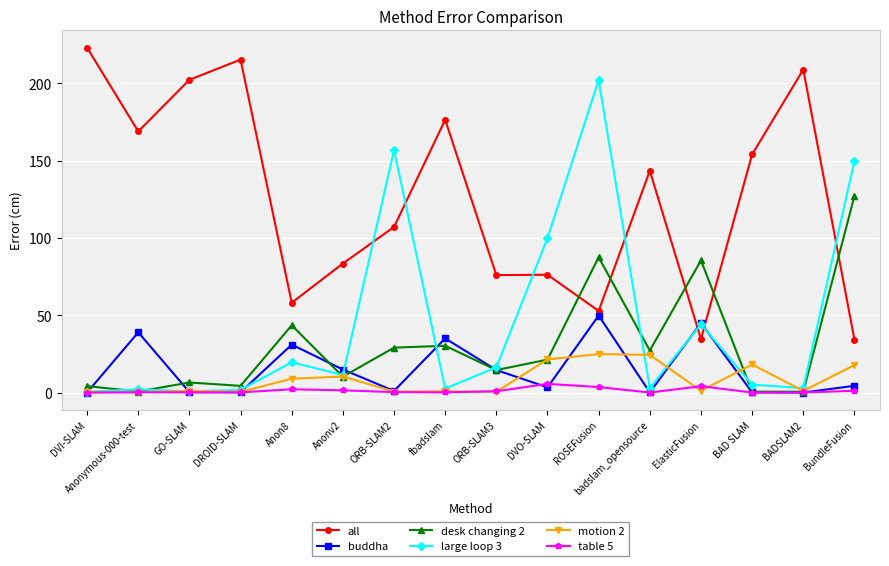

What position from the left is DVI-SLAM?

1